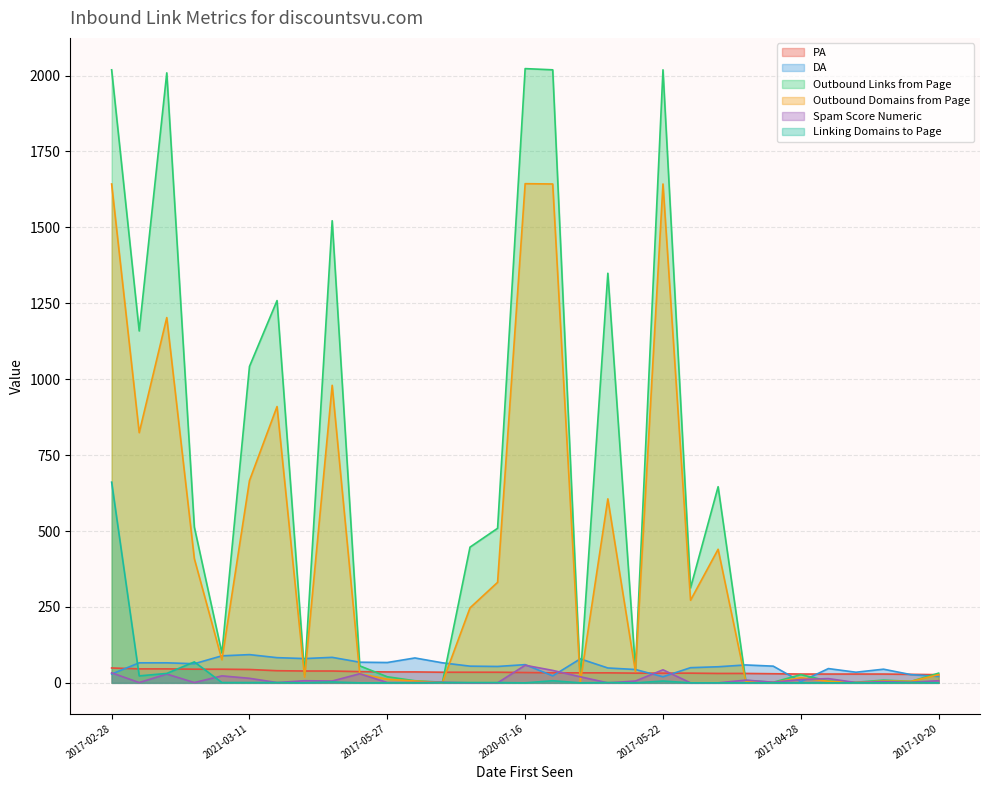

What is the sum of all Linking Domains to Page values?

808